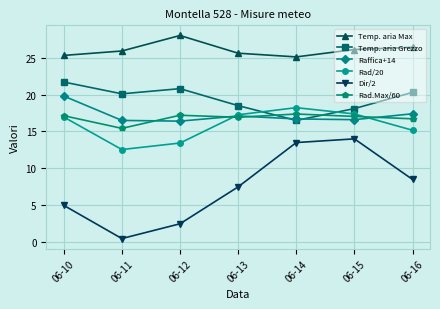

What is the difference between the Rad.Max/60 values at 06-15 and 06-12?

0.2